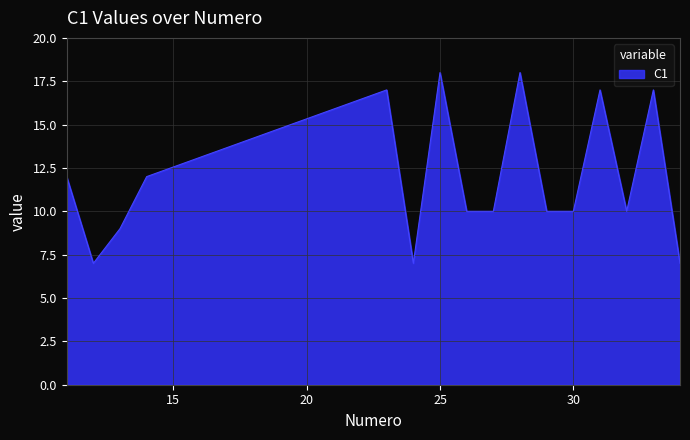

What is the difference between the maximum and minimum values?

11